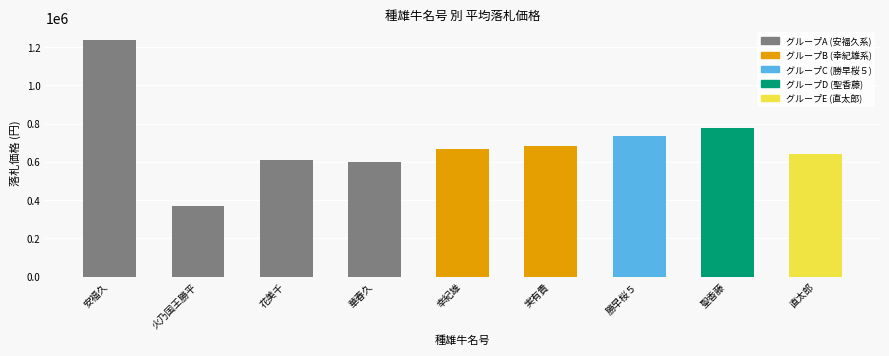

At which category does the chart reach its minimum across all series?

火乃国王勝平